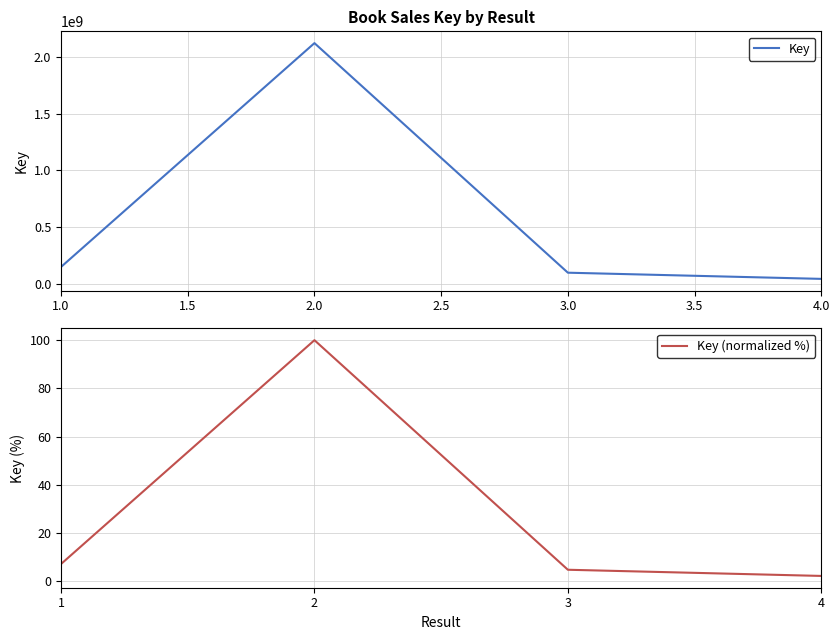

Does the chart have visible grid lines?

Yes